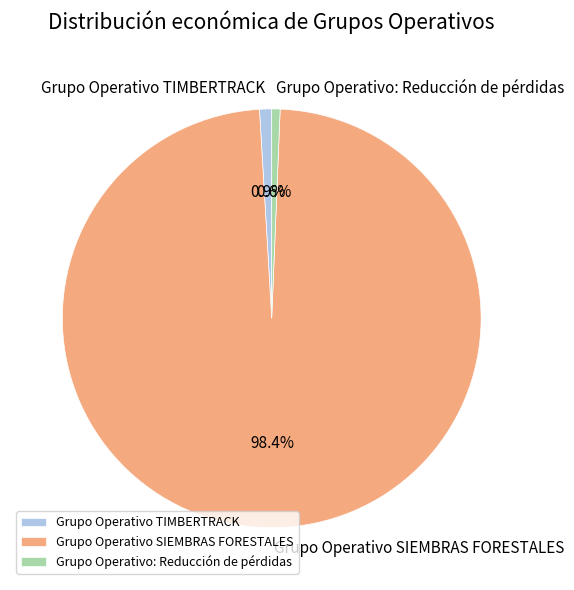

Does any single category account for the majority?

Yes